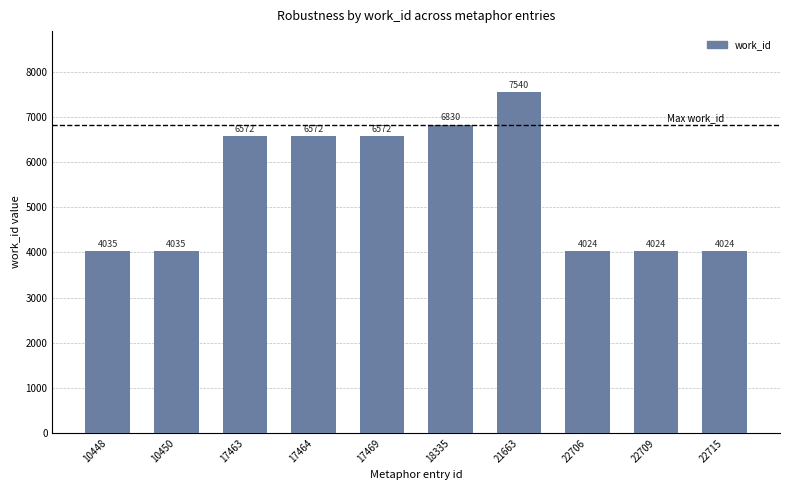

How many categories are shown in the chart?

10